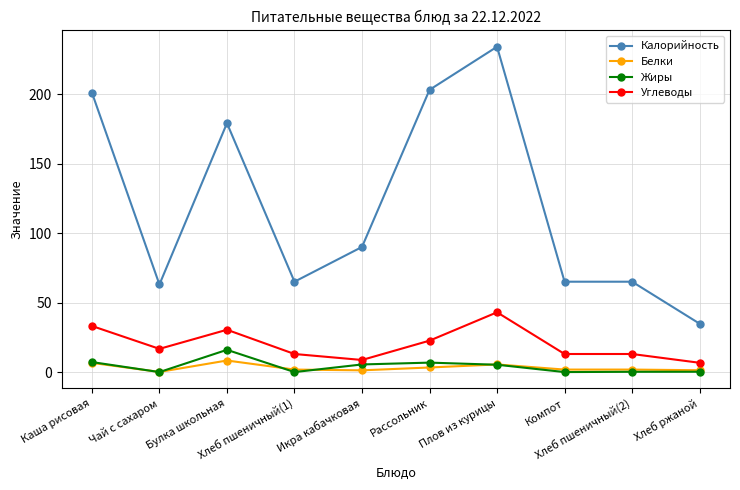

Count the number of categories in the chart.

10